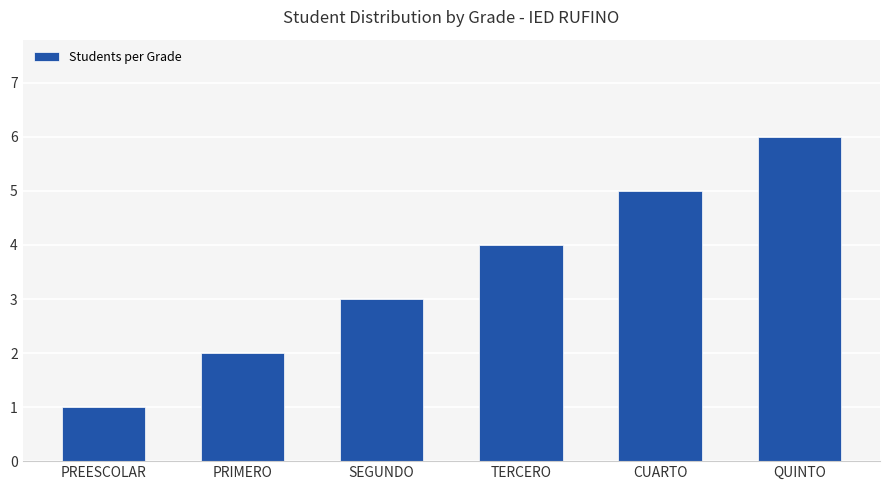

Between PRIMERO and PREESCOLAR, which is larger?

PRIMERO